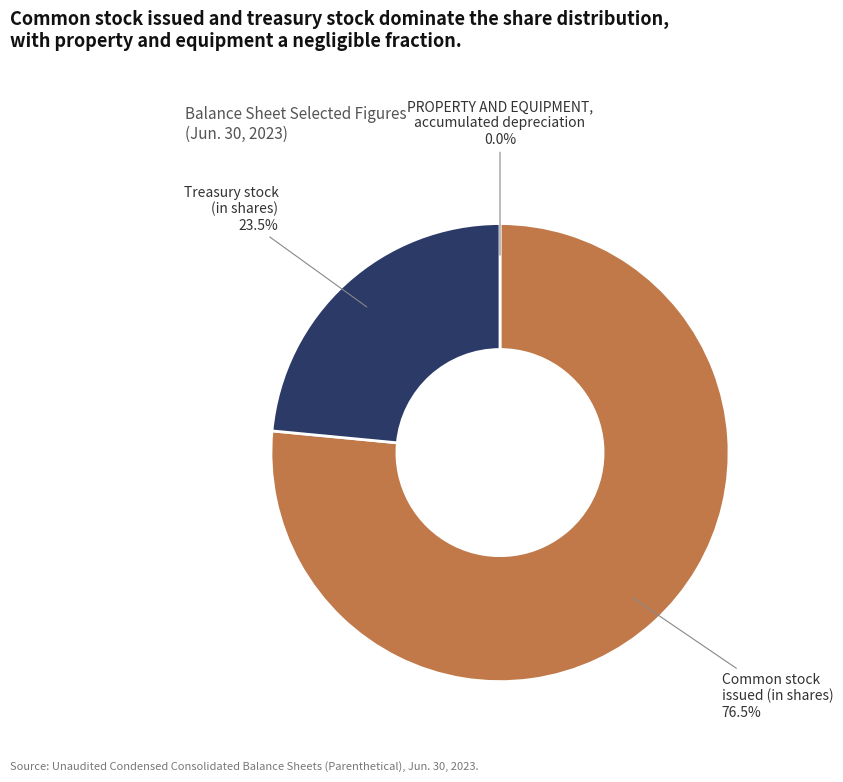

Rank the categories by value from highest to lowest.

Common stock issued (in shares), Treasury stock (in shares), PROPERTY AND EQUIPMENT, accumulated depreciation